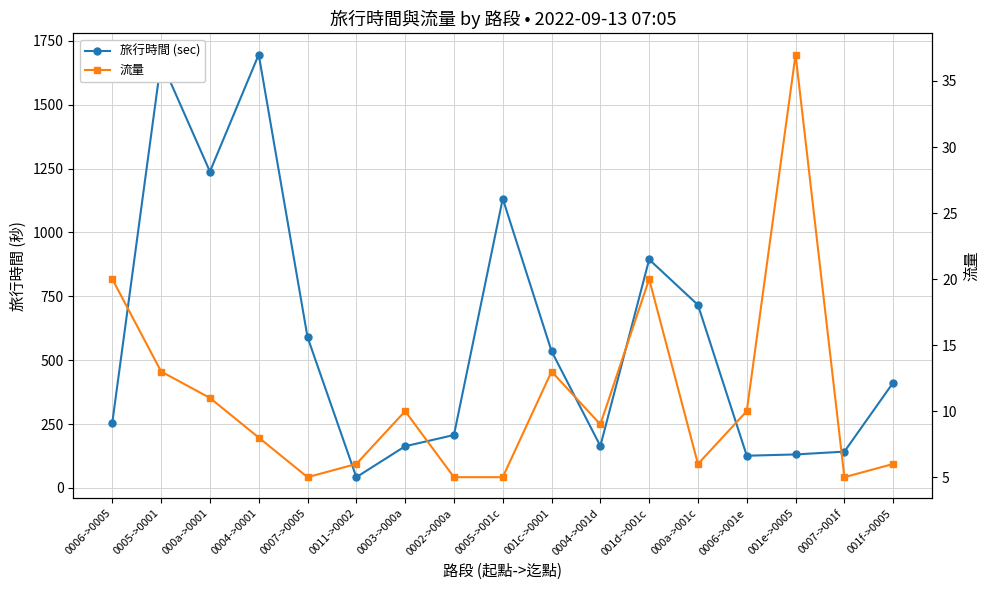

The value of 旅行時間 (sec) at 000a->001c is 716. True or false?

True